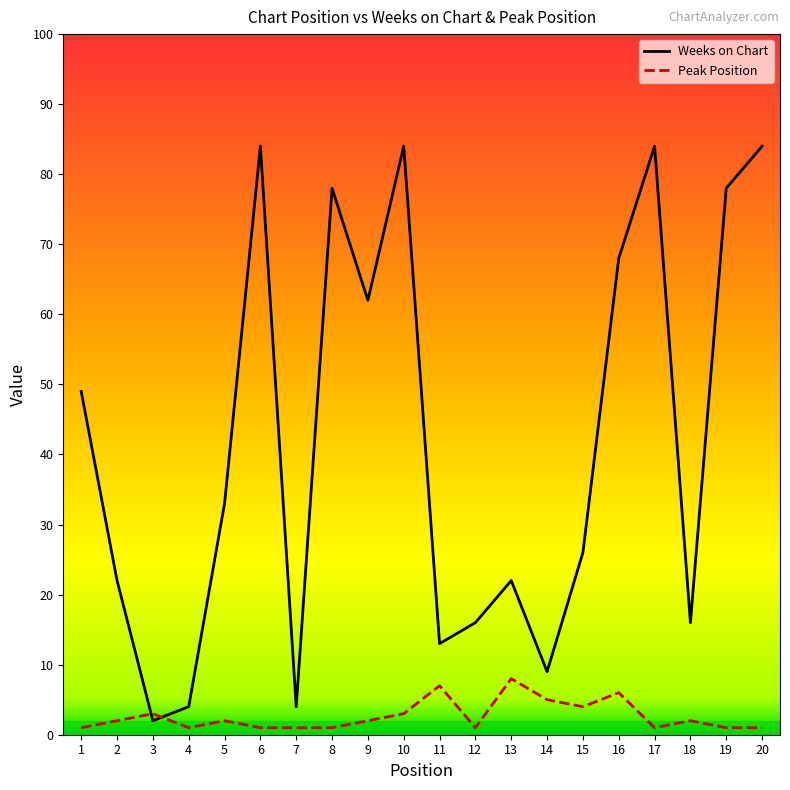

How many times do Weeks on Chart and Peak Position cross each other?

2